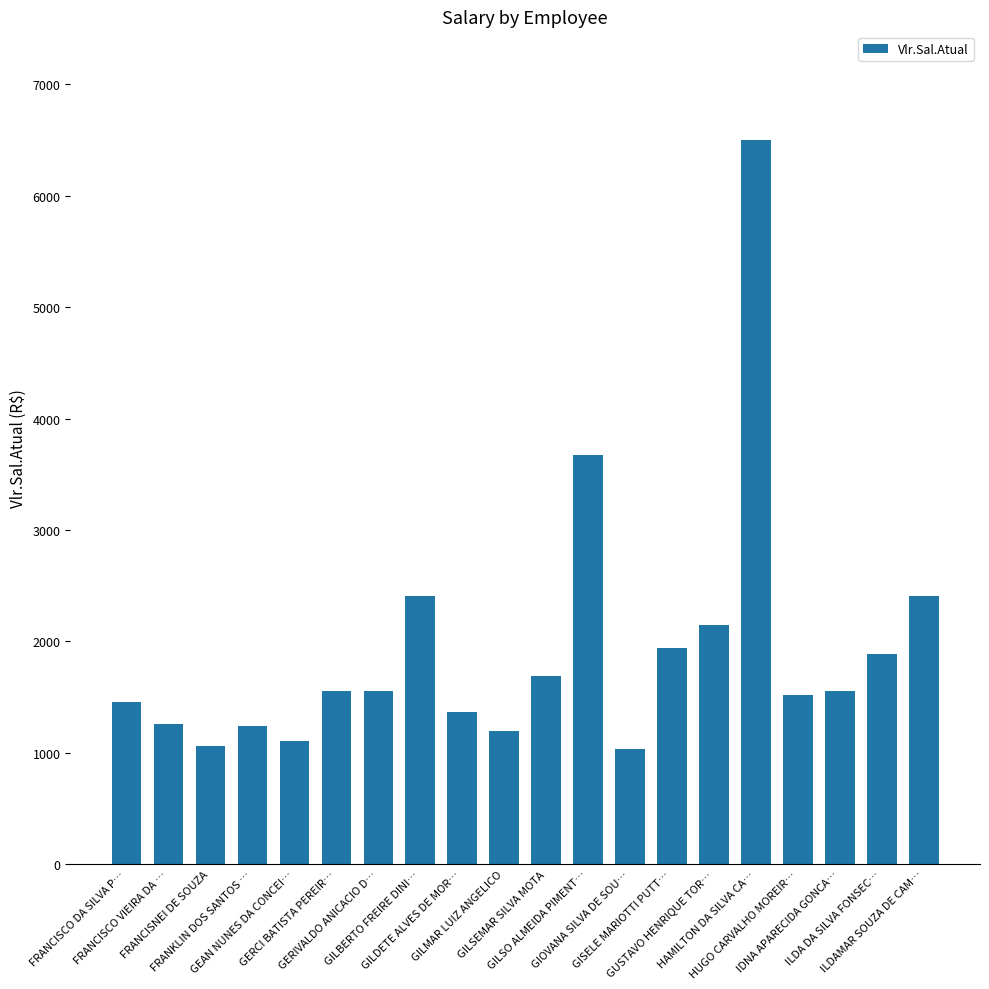

What is the value of the 2nd bar from the left?

1253.7